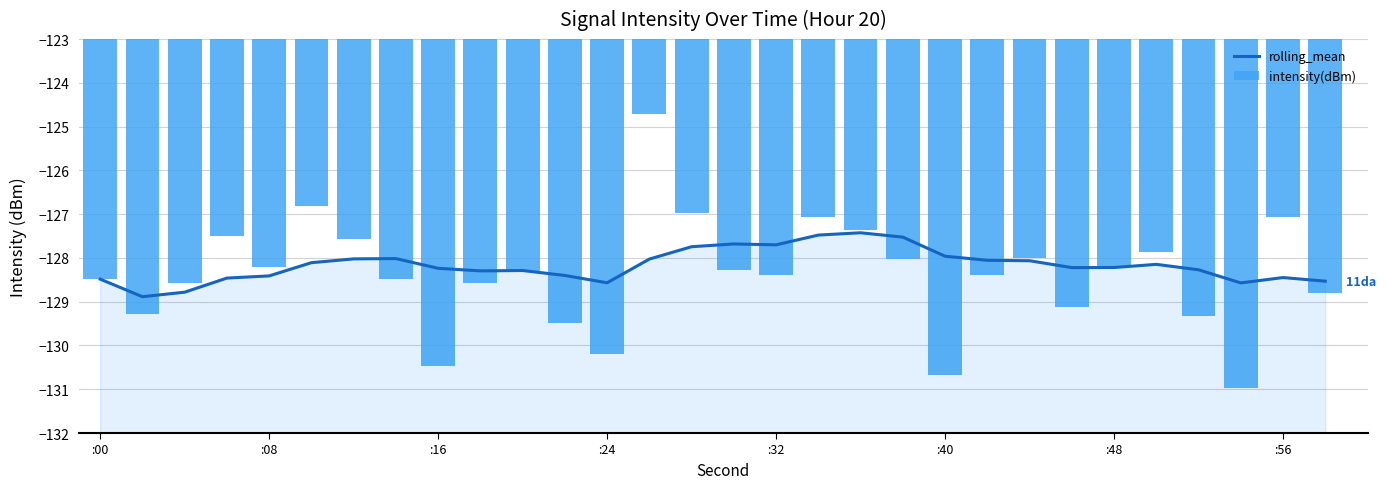

Reading left to right, extract all data points from this chart.

rolling_mean: -128.5	-128.9	-128.8	-128.5	-128.4	-128.1	-128.0	-128.0	-128.2	-128.3	-128.3	-128.4	-128.6	-128.0	-127.7	-127.7	-127.7	-127.5	-127.4	-127.5	-128.0	-128.1	-128.1	-128.2	-128.2	-128.1	-128.3	-128.6	-128.4	-128.5
intensity(dBm): -128.5	-129.3	-128.6	-127.5	-128.2	-126.8	-127.6	-128.5	-130.5	-128.6	-128.3	-129.5	-130.2	-124.7	-127.0	-128.3	-128.4	-127.1	-127.4	-128.0	-130.7	-128.4	-128.0	-129.1	-128.2	-127.9	-129.3	-131.0	-127.1	-128.8